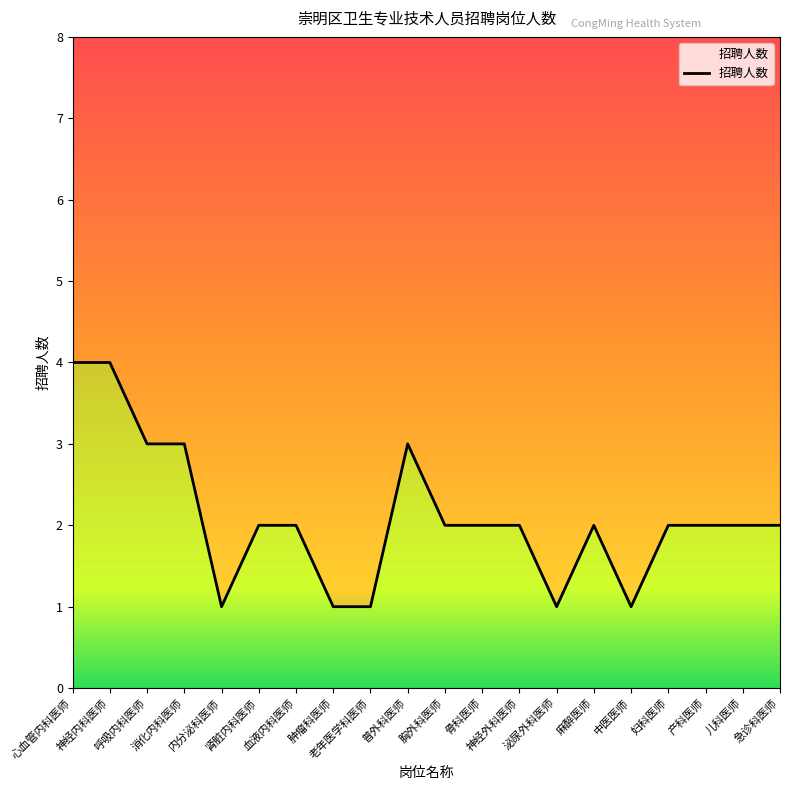

What position from the left is 消化内科医师?

4